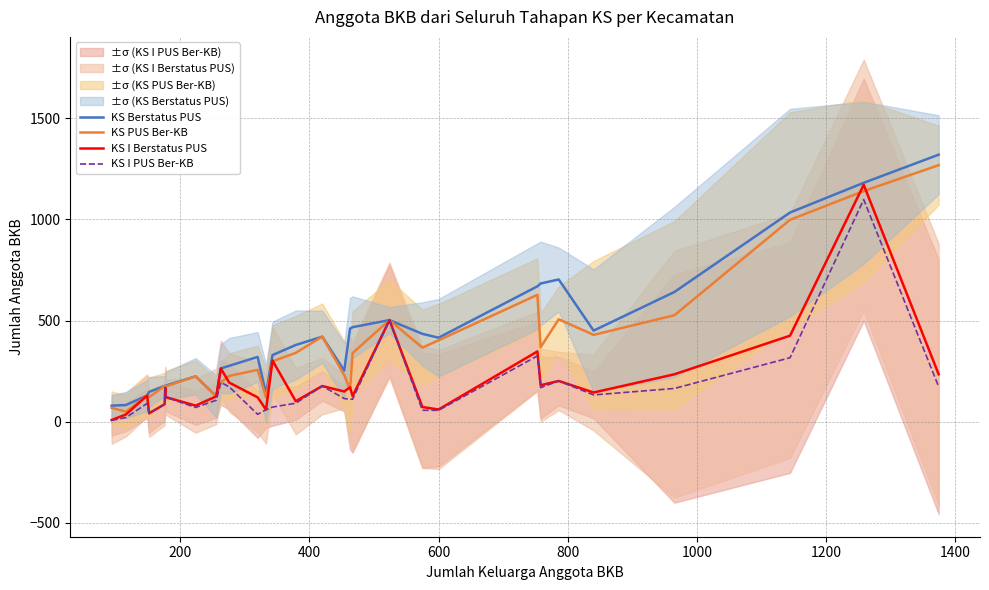

What is the highest value of the KS PUS Ber-KB series?

1268